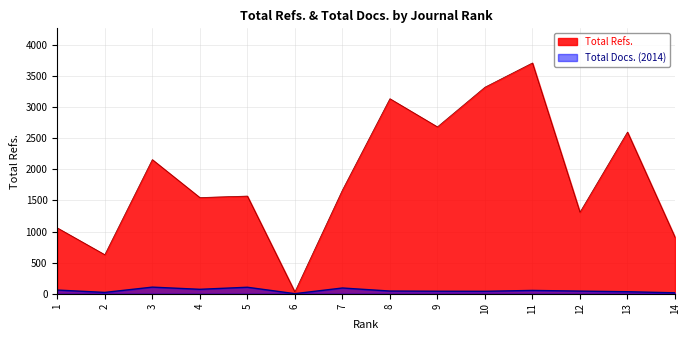

Which category has the highest value in the Total Docs. (2014) series?

3